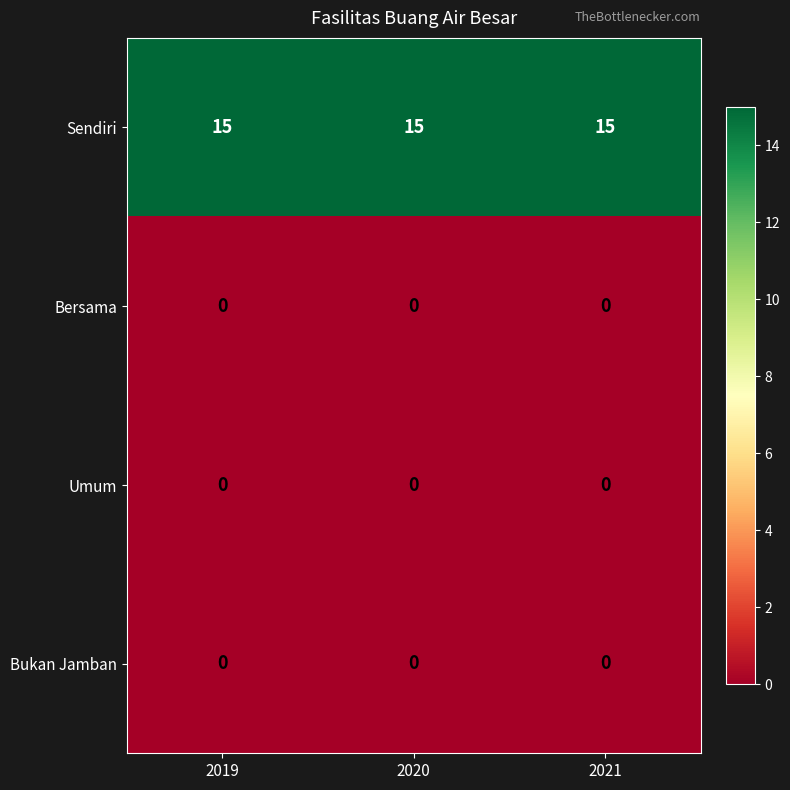

What is the greatest value displayed?

15